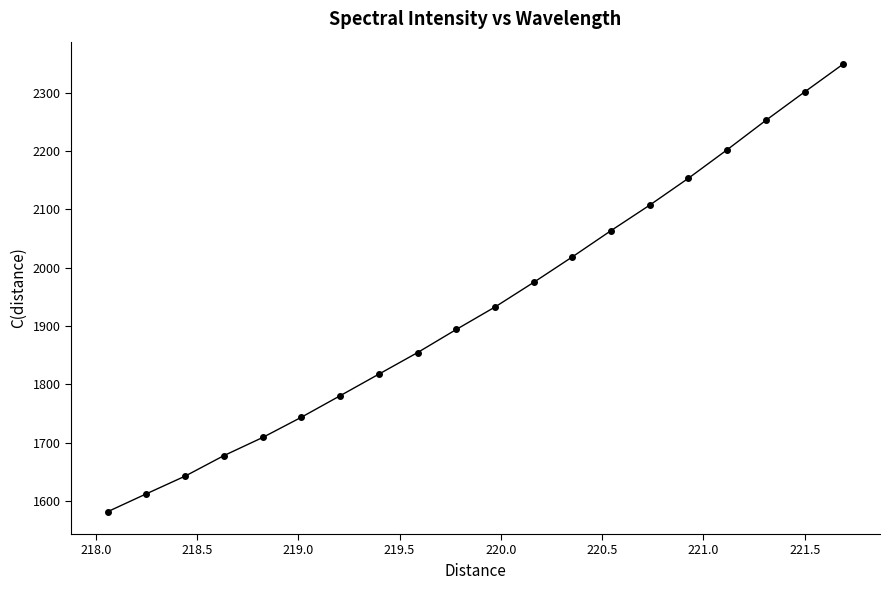

What is the average value?

1933.5